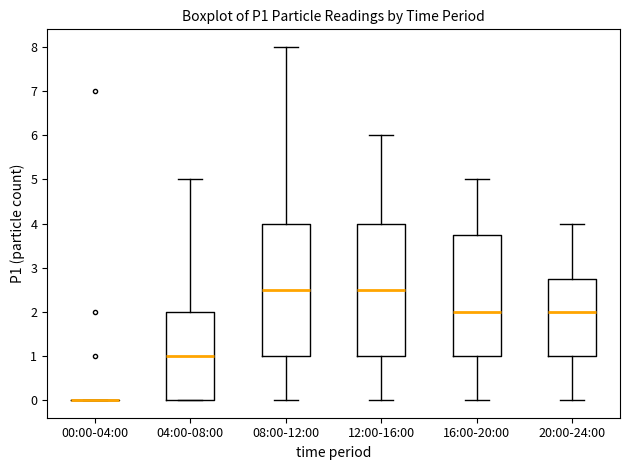

Reading left to right, read every box against the y-axis: the position of its median line, the range the box covers, and the ends of its whiskers. The values are not printed on the chart, so give them approximately, as read against the axis.

00:00-04:00: box collapsed to a line at 0.0, whiskers 0.0 to 0.0
04:00-08:00: median 1.0, box 0.0 to 2.0, whiskers 0.0 to 5.0
08:00-12:00: median 2.5, box 1.0 to 4.0, whiskers 0.0 to 8.0
12:00-16:00: median 2.5, box 1.0 to 4.0, whiskers 0.0 to 6.0
16:00-20:00: median 2.0, box 1.0 to 3.8, whiskers 0.0 to 5.0
20:00-24:00: median 2.0, box 1.0 to 2.8, whiskers 0.0 to 4.0